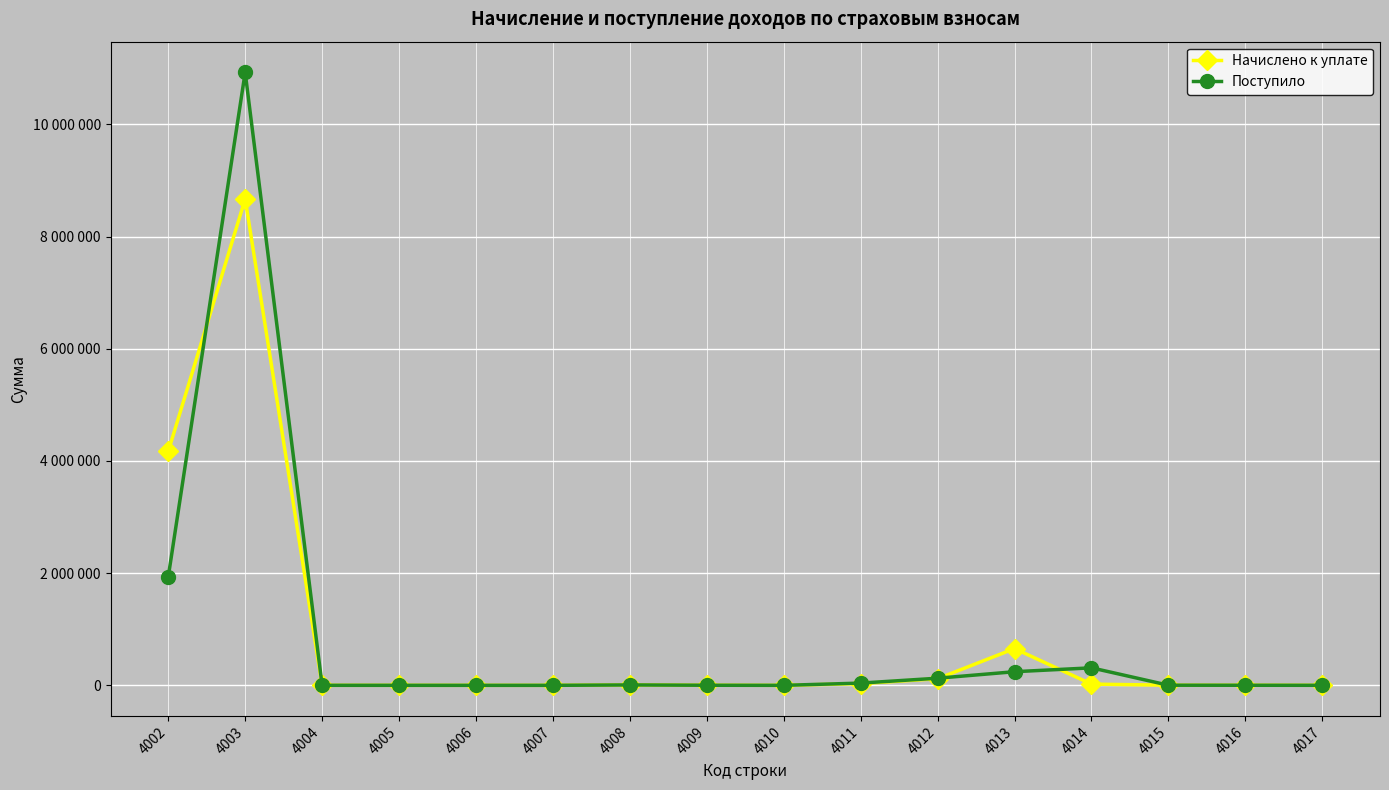

Does the chart have visible grid lines?

Yes